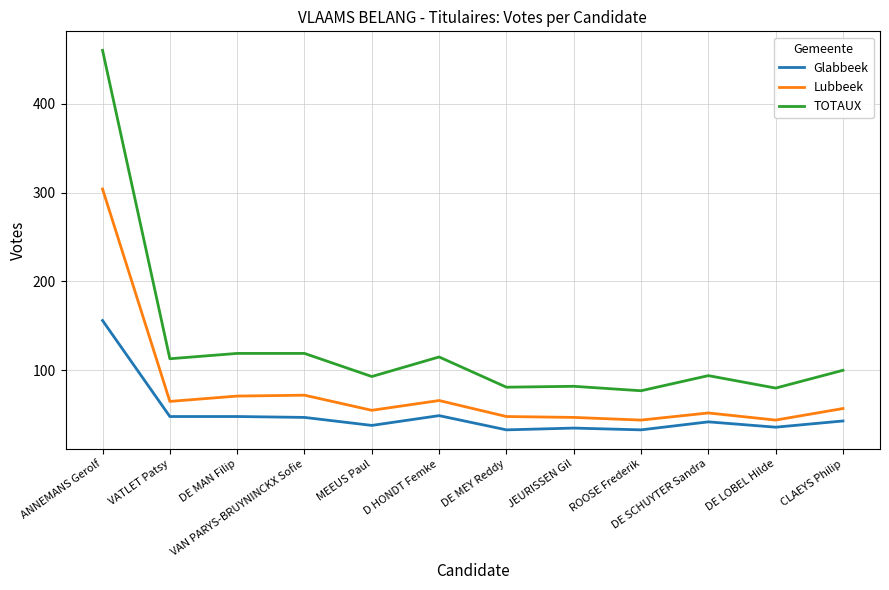

At which category is the sum across all series the highest?

ANNEMANS Gerolf